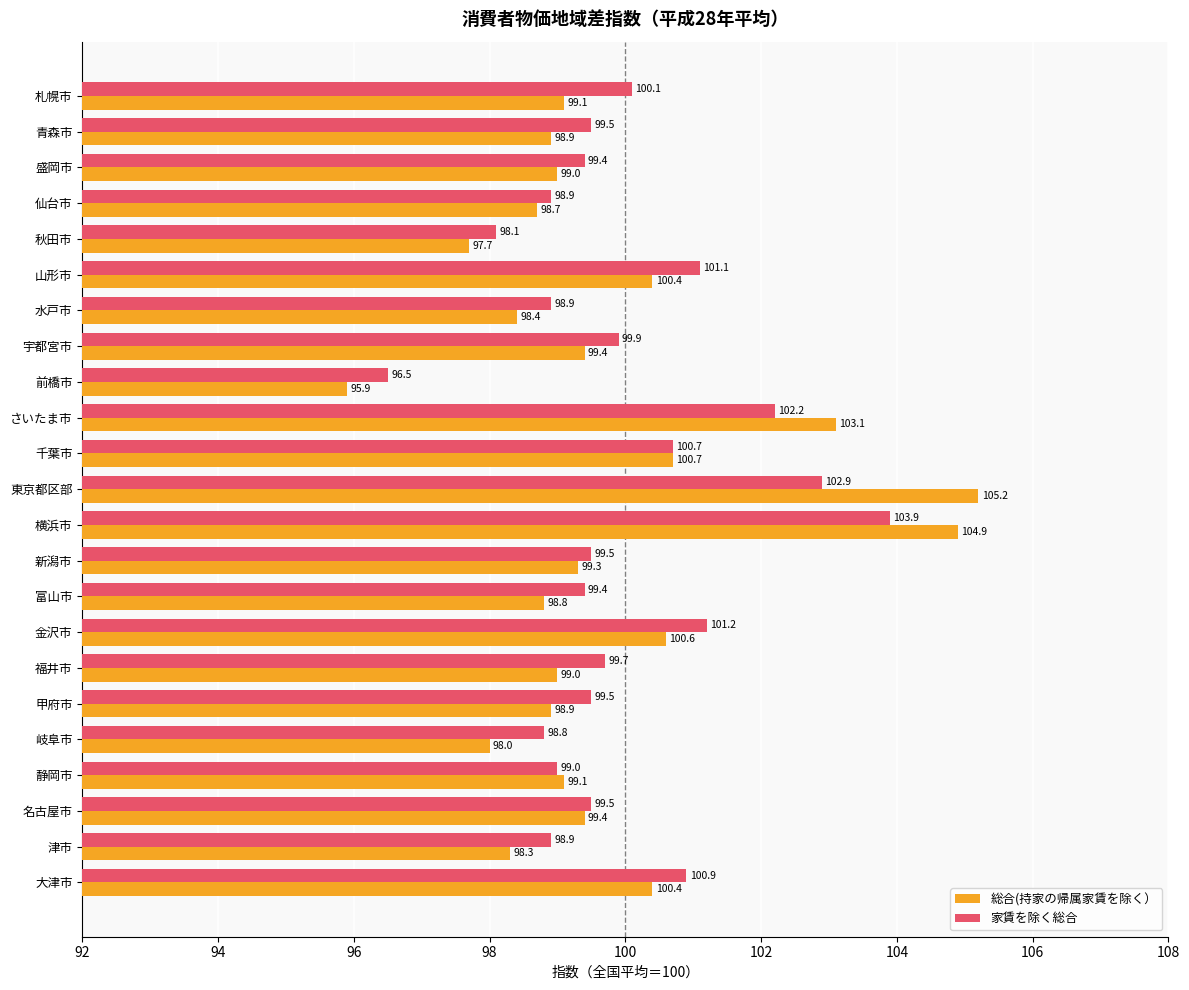

What is the spread (max minus min) of values at 横浜市?

1.0